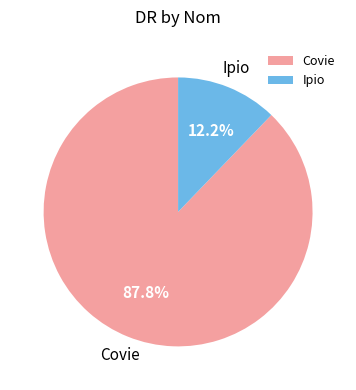

How many slices are in this pie chart?

2